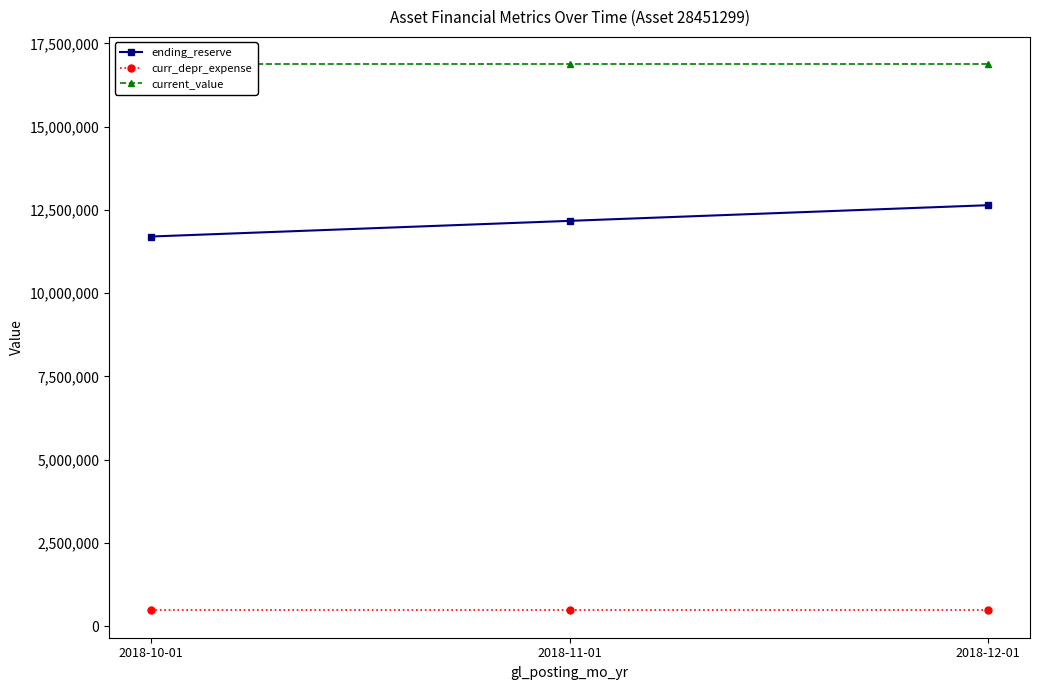

What is the label of the 1st point from the right?

2018-12-01